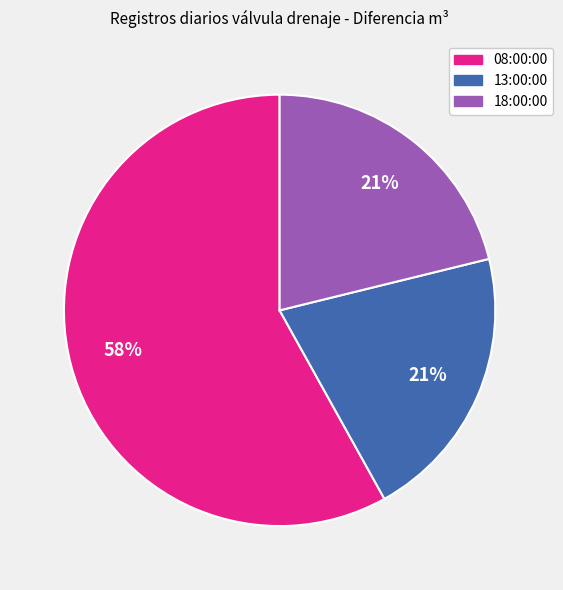

What percentage is the 08:00:00 slice, to the nearest percent?

58%